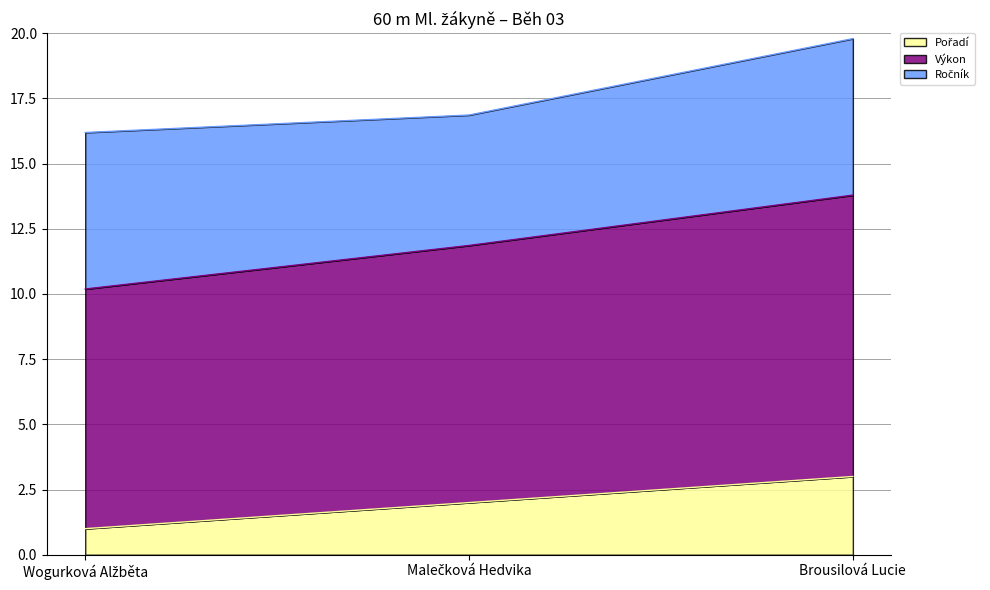

Rank the categories by Pořadí value from lowest to highest.

Wogurková Alžběta, Malečková Hedvika, Brousilová Lucie